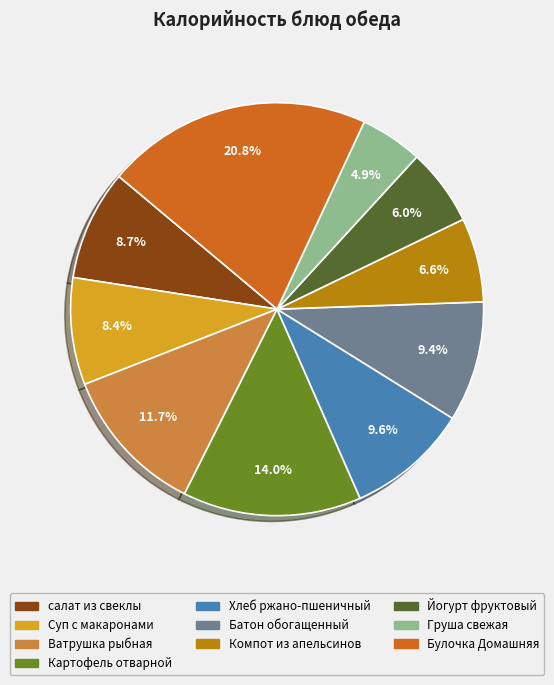

Is there a majority slice in this chart?

No